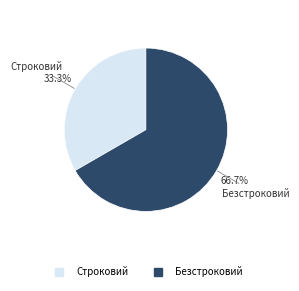

To the nearest percent, what is the difference between the Строковий and Безстроковий slice percentages?

33%